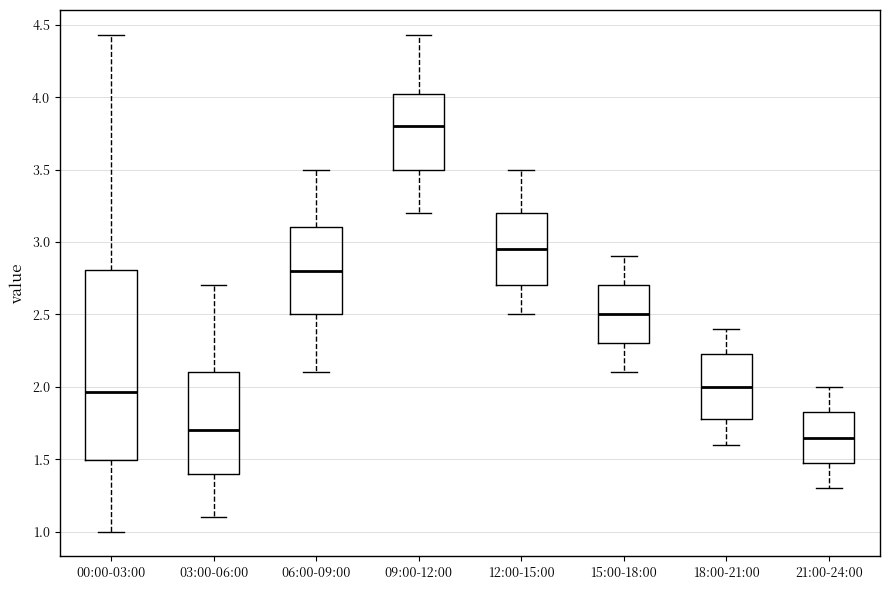

Reading left to right, transcribe this box plot: for each box, give where its median line is, the range the box spans, and where its two whiskers end, as read against the y-axis. The values are not printed on the chart, so give them approximately, as read against the axis.

00:00-03:00: median 1.95, box 1.50 to 2.80, whiskers 1.00 to 4.45
03:00-06:00: median 1.70, box 1.40 to 2.10, whiskers 1.10 to 2.70
06:00-09:00: median 2.80, box 2.50 to 3.10, whiskers 2.10 to 3.50
09:00-12:00: median 3.80, box 3.50 to 4.05, whiskers 3.20 to 4.45
12:00-15:00: median 2.95, box 2.70 to 3.20, whiskers 2.50 to 3.50
15:00-18:00: median 2.50, box 2.30 to 2.70, whiskers 2.10 to 2.90
18:00-21:00: median 2.00, box 1.80 to 2.25, whiskers 1.60 to 2.40
21:00-24:00: median 1.65, box 1.50 to 1.85, whiskers 1.30 to 2.00